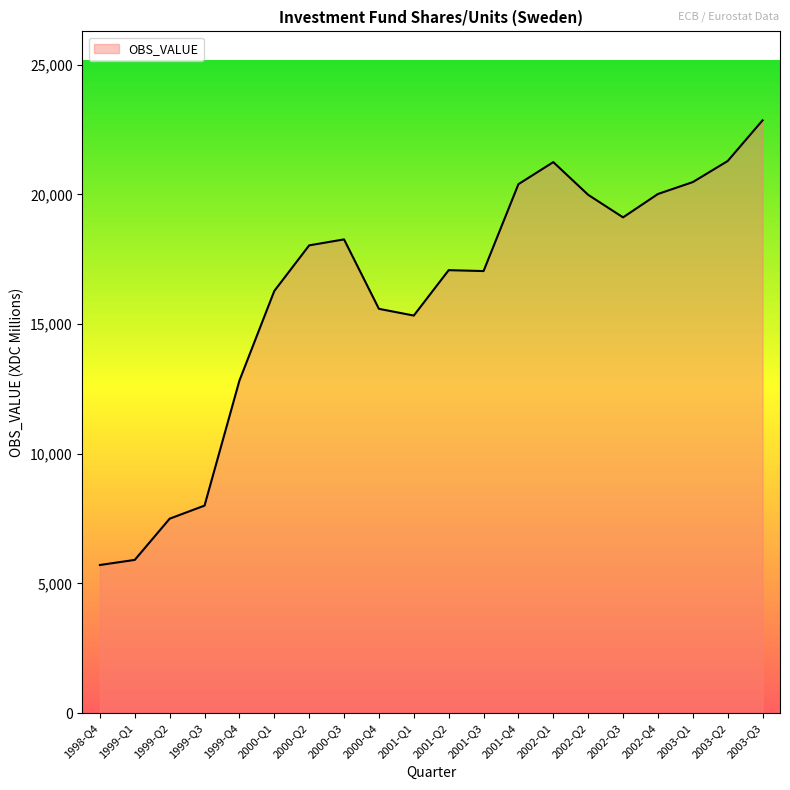

Is it true that the value at 2002-Q4 is 20013?

True